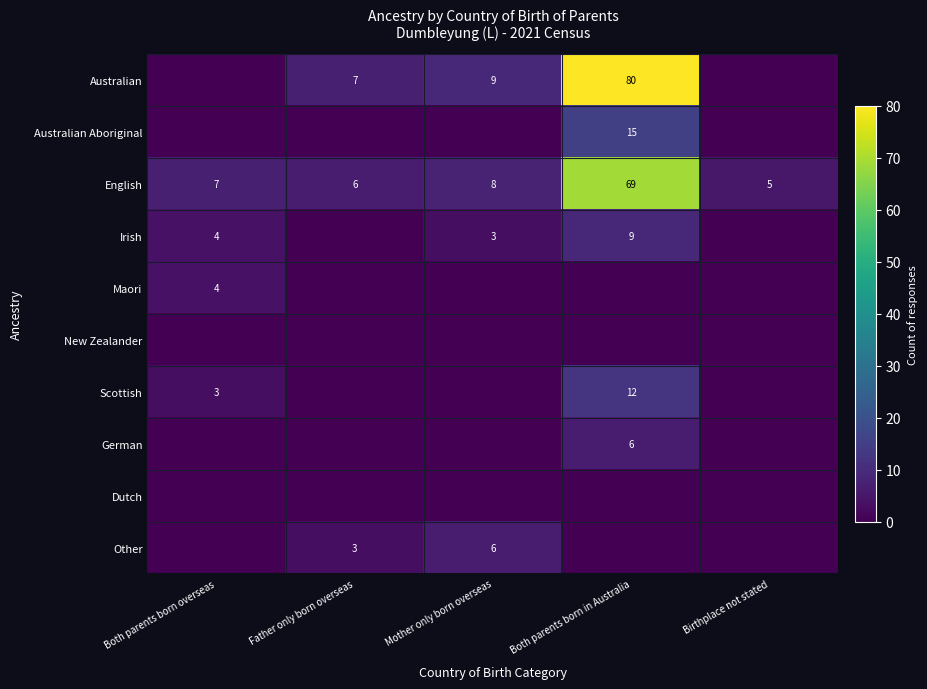

The value of Australian at Both parents born in Australia is 108. True or false?

False